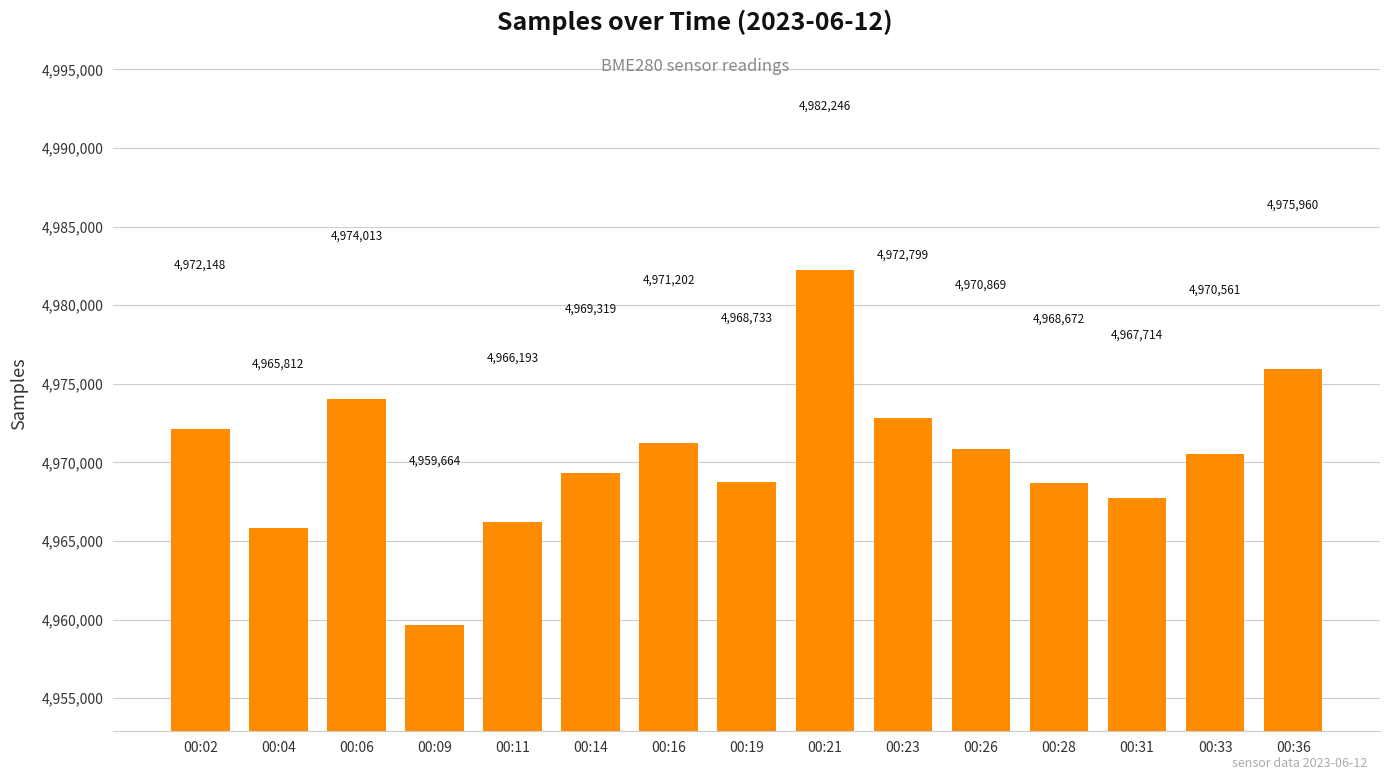

Rank the categories by value from highest to lowest.

00:21, 00:36, 00:06, 00:23, 00:02, 00:16, 00:26, 00:33, 00:14, 00:19, 00:28, 00:31, 00:11, 00:04, 00:09